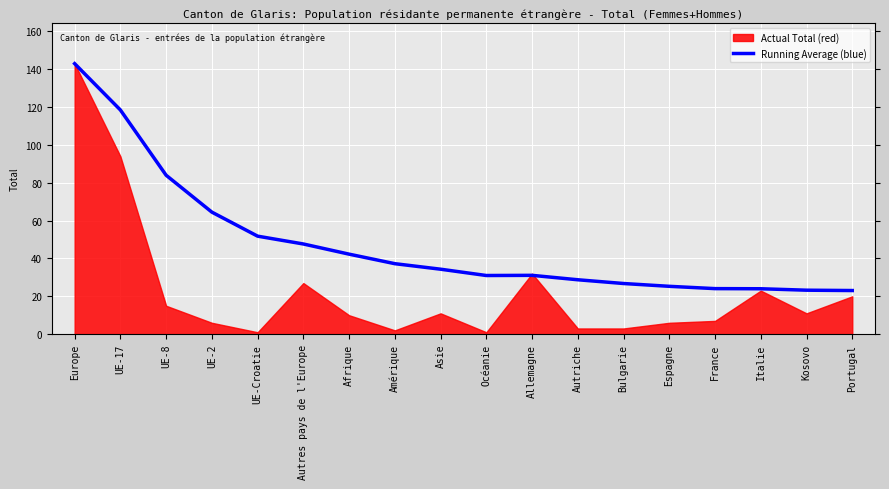

Is it true that the value at UE-17 is 206.3?

False